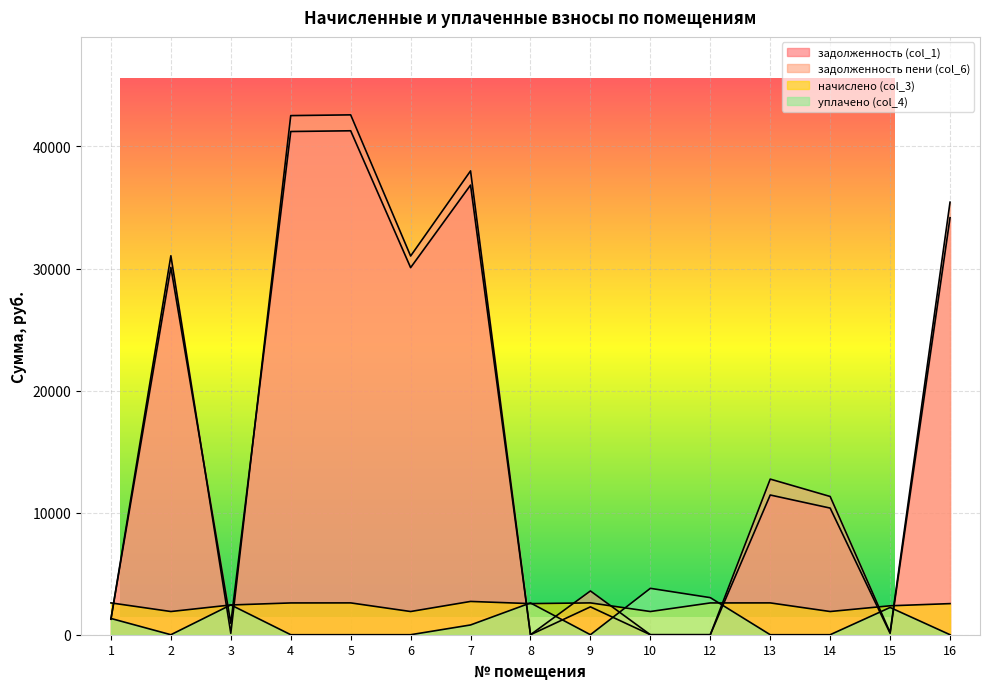

Is it true that задолженность пени (col_6) equals 35436.0 at 16?

True